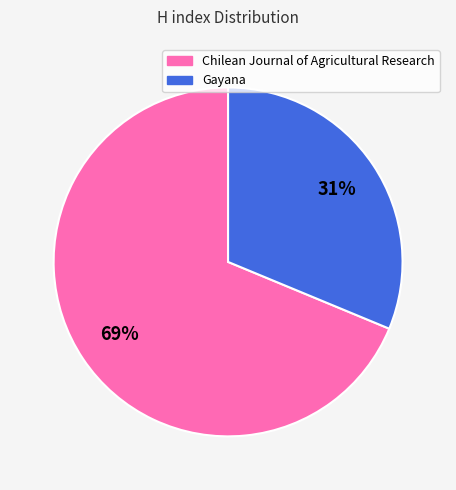

To the nearest percent, what is the average slice percentage?

50%